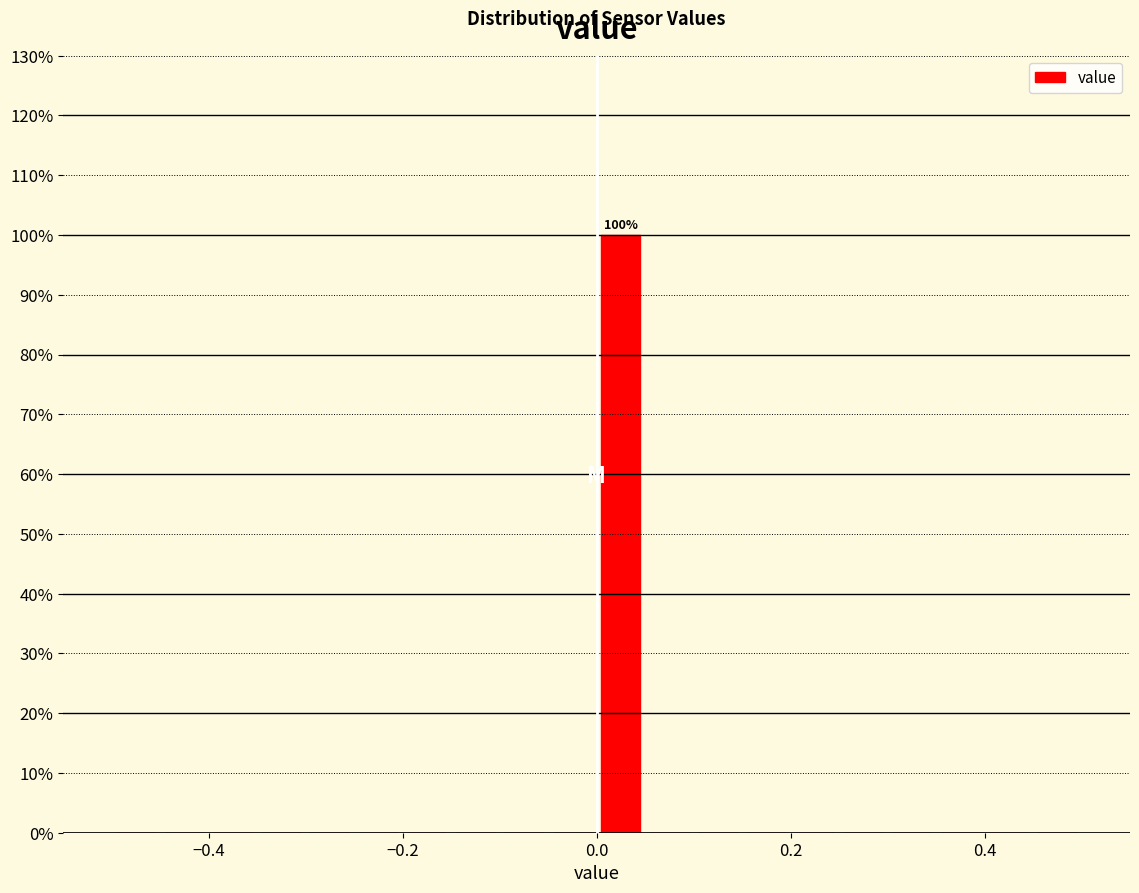

Around what value on the x-axis is the tallest bar? Give the approximate position of its centre, as read against the axis.

0.02